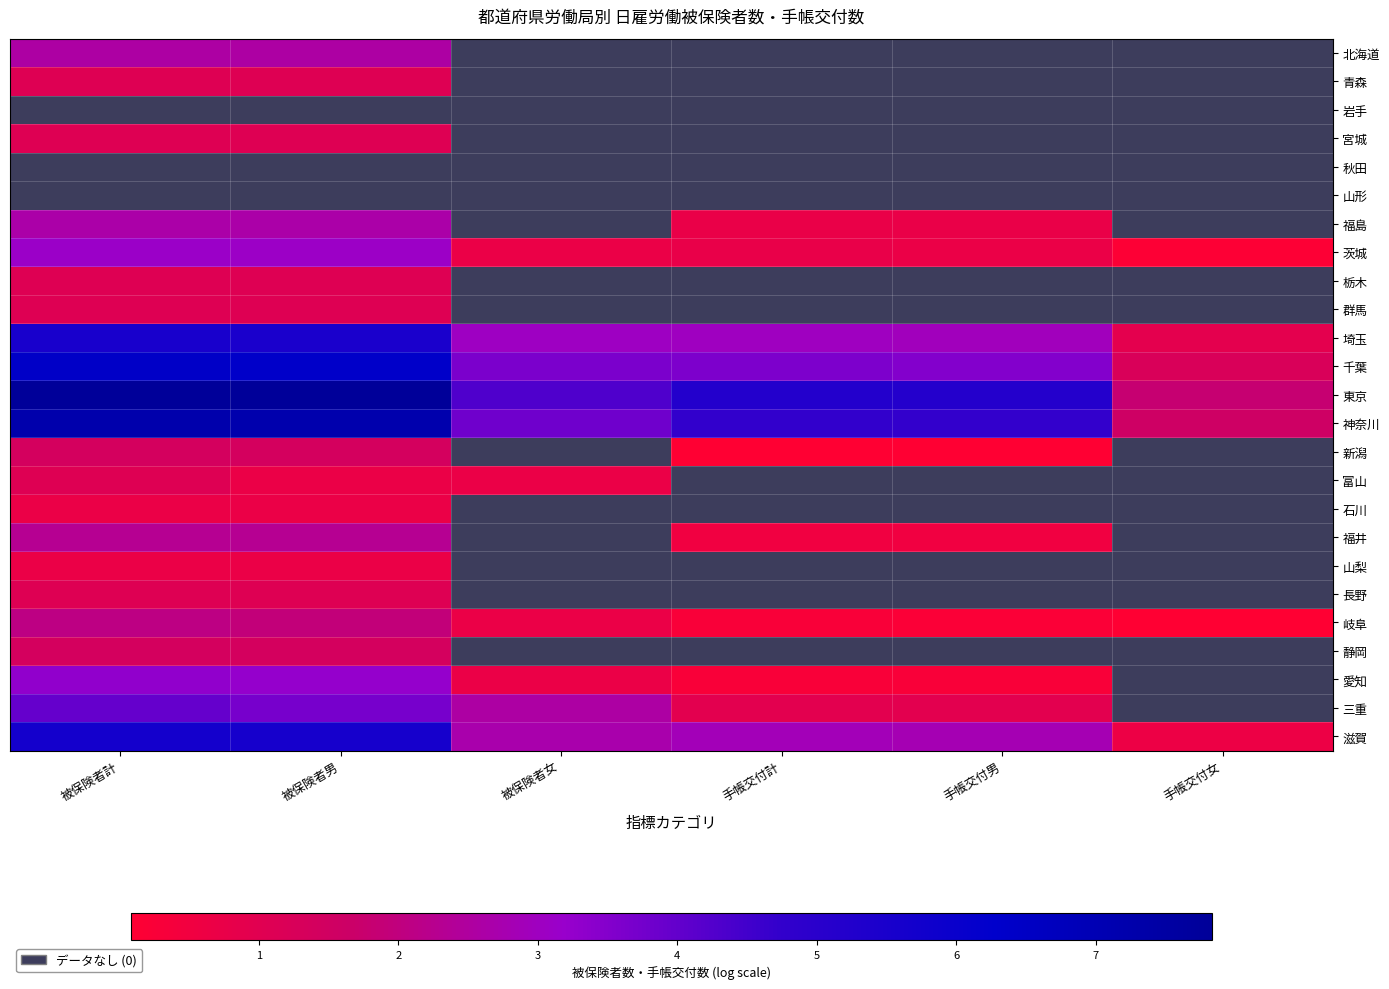

Rank the series by their maximum value, from highest to lowest.

東京, 神奈川, 千葉, 滋賀, 埼玉, 三重, 愛知, 茨城, 福島, 北海道, 福井, 岐阜, 新潟, 静岡, 青森, 宮城, 栃木, 群馬, 富山, 長野, 石川, 山梨, 岩手, 秋田, 山形